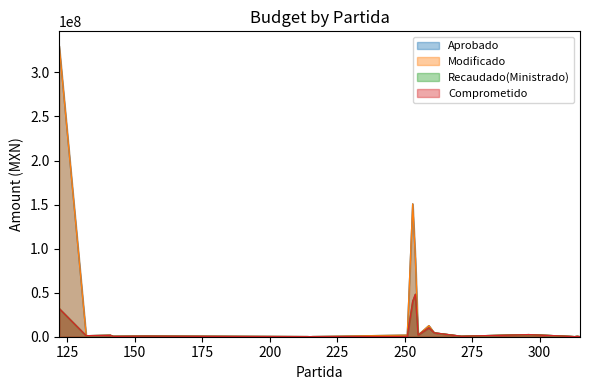

Which series has the largest total across all categories?

Aprobado